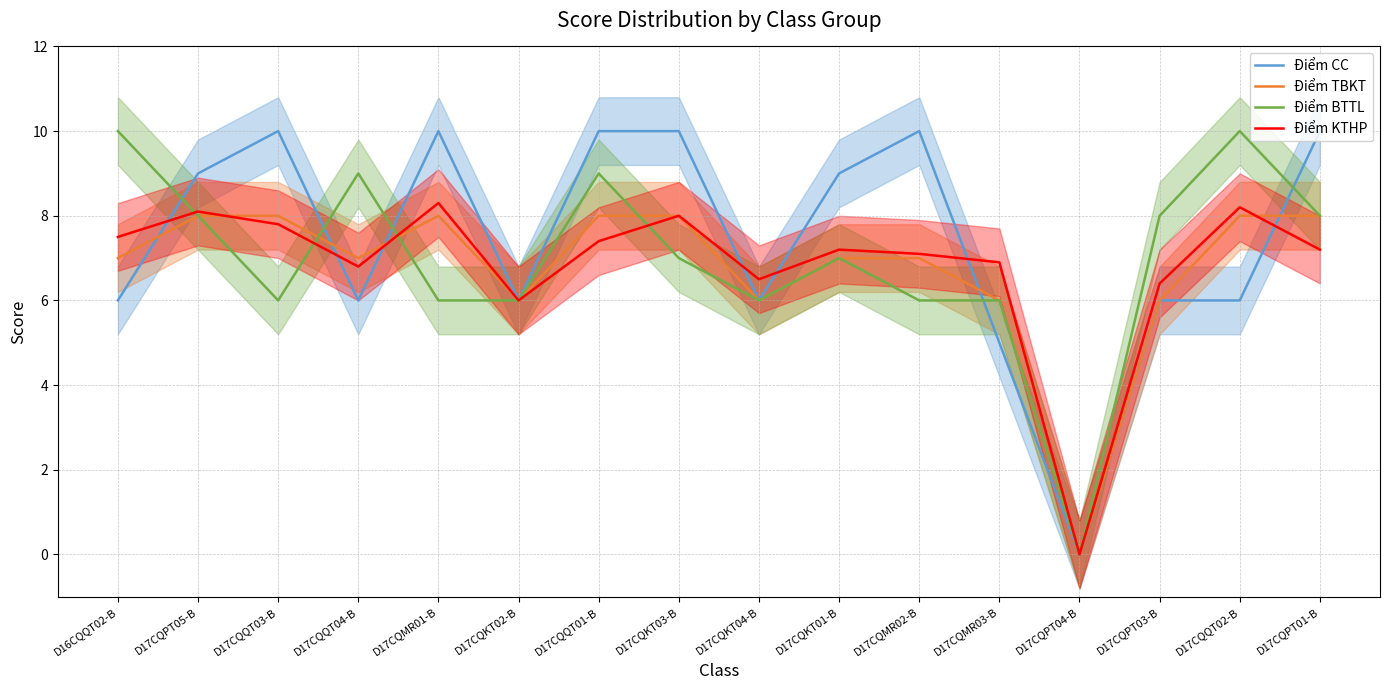

Is the value of Điểm CC at D17CQPT05-B greater than the value of Điểm BTTL at D17CQPT01-B?

Yes